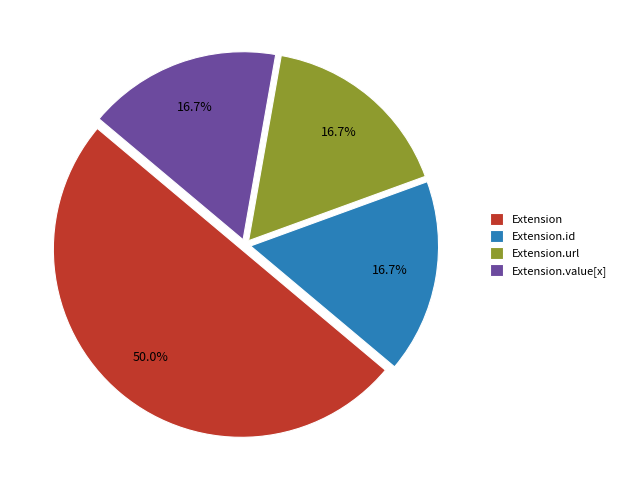

Which category accounts for the majority?

Extension